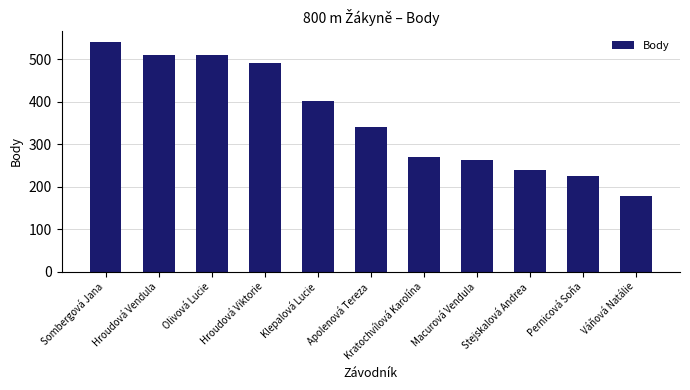

What is the change in value from Apolenová Tereza to Kratochvílová Karolína?

-71